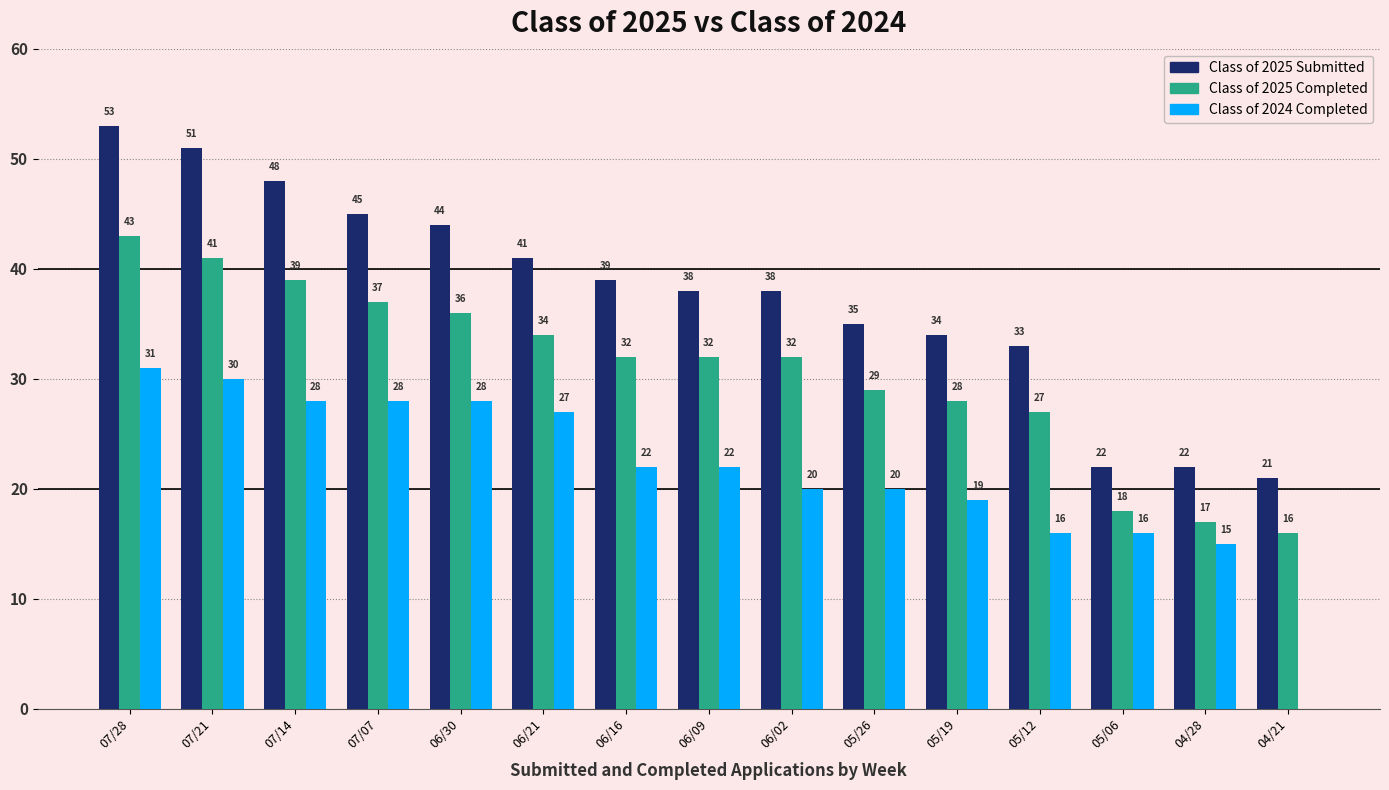

What are all the series names shown in the legend?

Class of 2025 Submitted, Class of 2025 Completed, Class of 2024 Completed